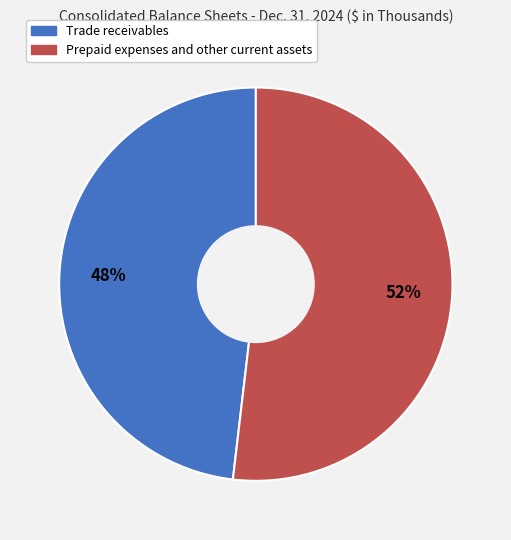

Does any single category account for the majority?

Yes